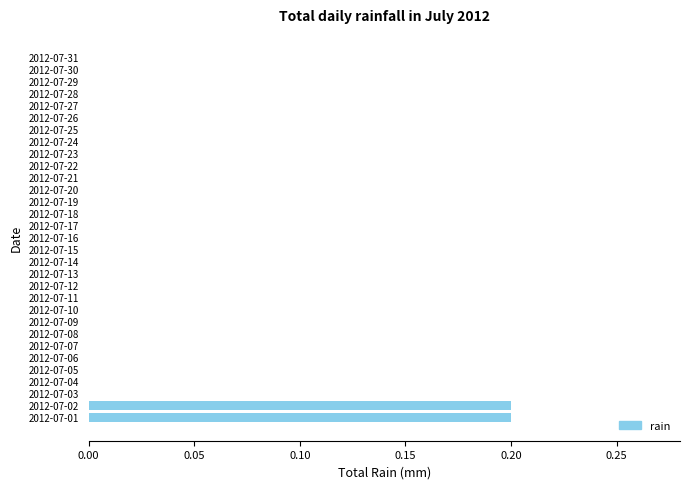

The chart shows a value of -0.1 at 2012-07-27. True or false?

False